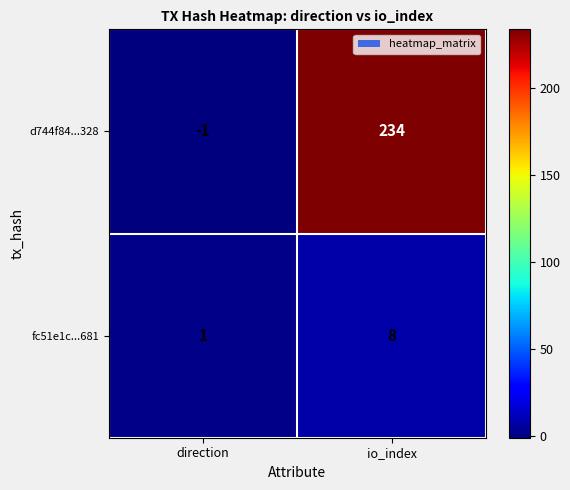

Which series has the largest range (max minus min)?

d744f84...328